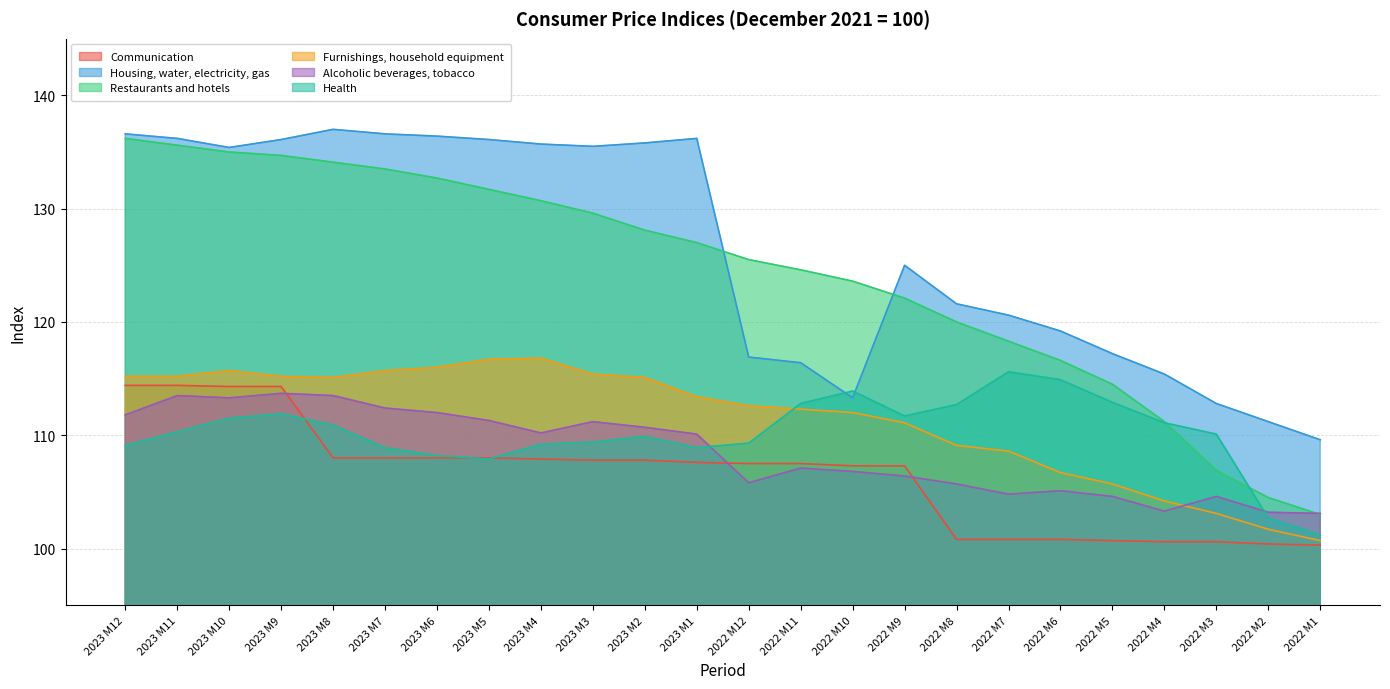

Between which two adjacent categories do Alcoholic beverages, tobacco and Furnishings, household equipment first intersect?

2022 M4 and 2022 M3